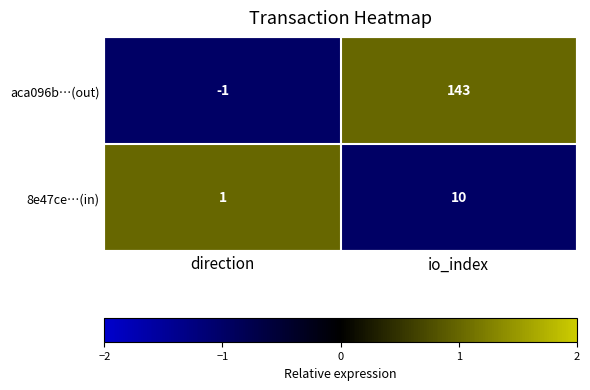

What is the difference between the 8e47ce…(in) values at direction and io_index?

9